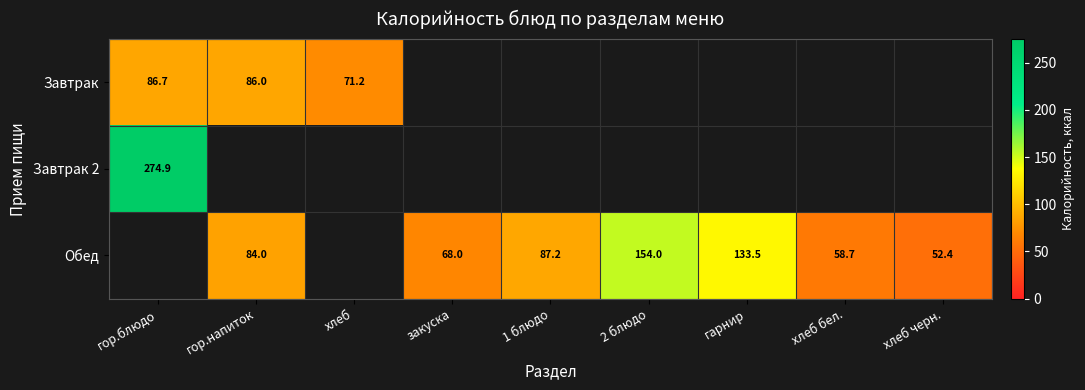

How many categories are shown in the chart?

9